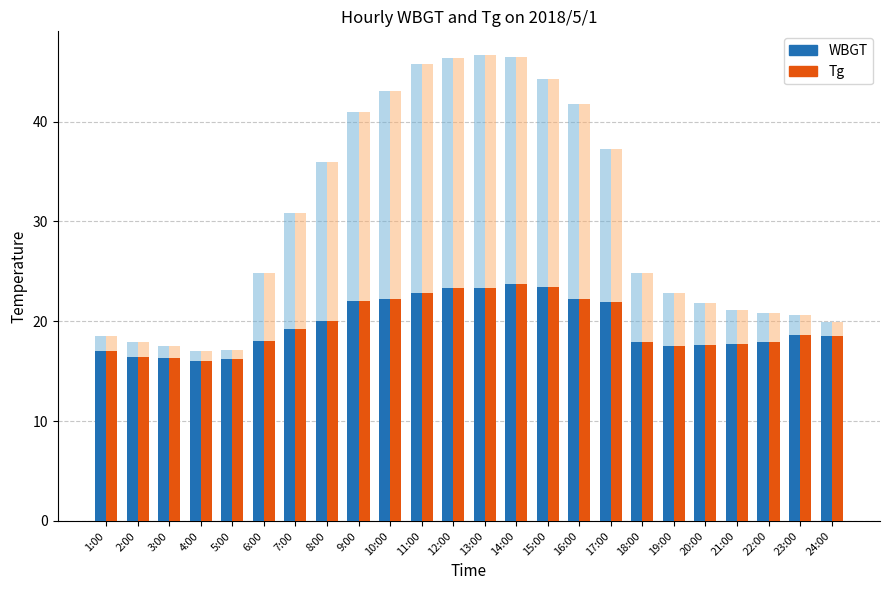

What is the value of the WBGT bar at the 19th from the left?

17.5